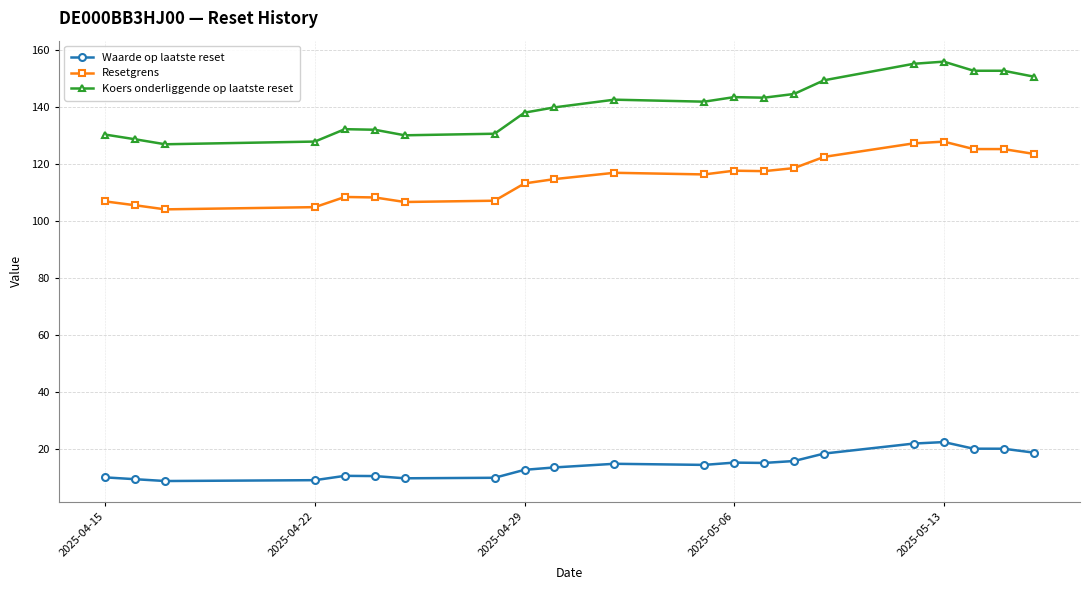

What is the highest value of the Waarde op laatste reset series?

22.4